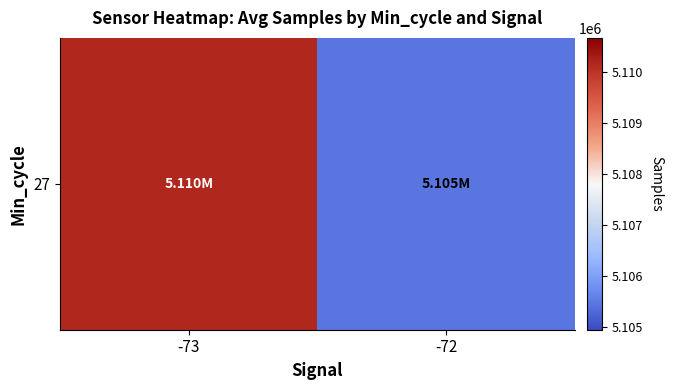

At which label does the data first exceed 5110154?

-73